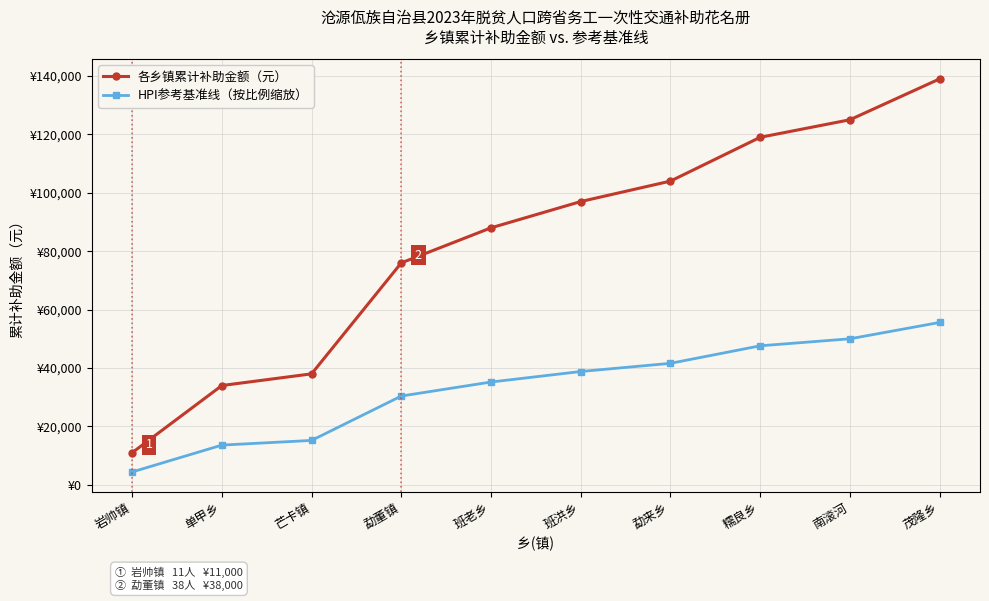

What are all the series names shown in the legend?

各乡镇累计补助金额（元）, HPI参考基准线（按比例缩放）